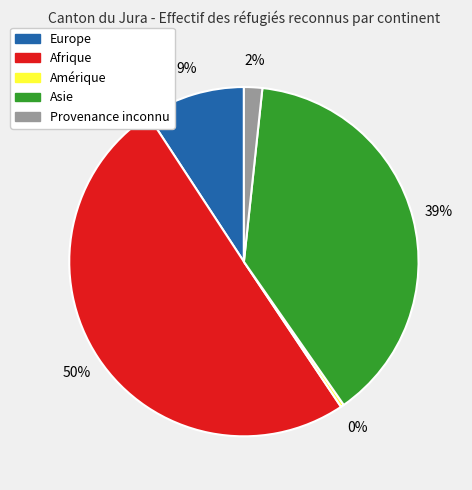

Rank the categories by value from lowest to highest.

Amérique, Provenance inconnu, Europe, Asie, Afrique